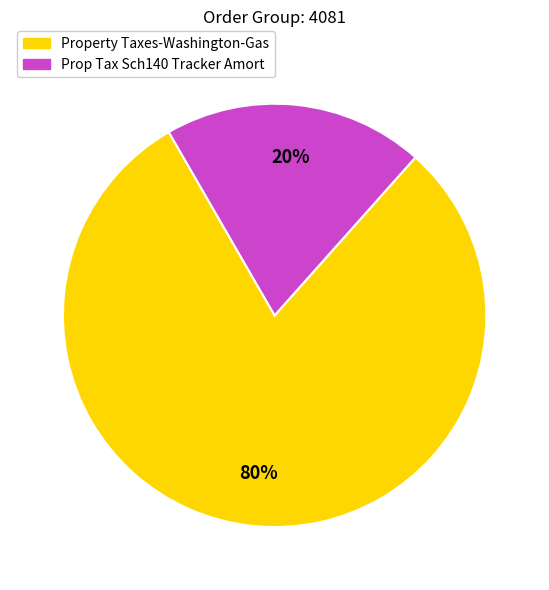

Between Prop Tax Sch140 Tracker Amort and Property Taxes-Washington-Gas, which is larger?

Property Taxes-Washington-Gas